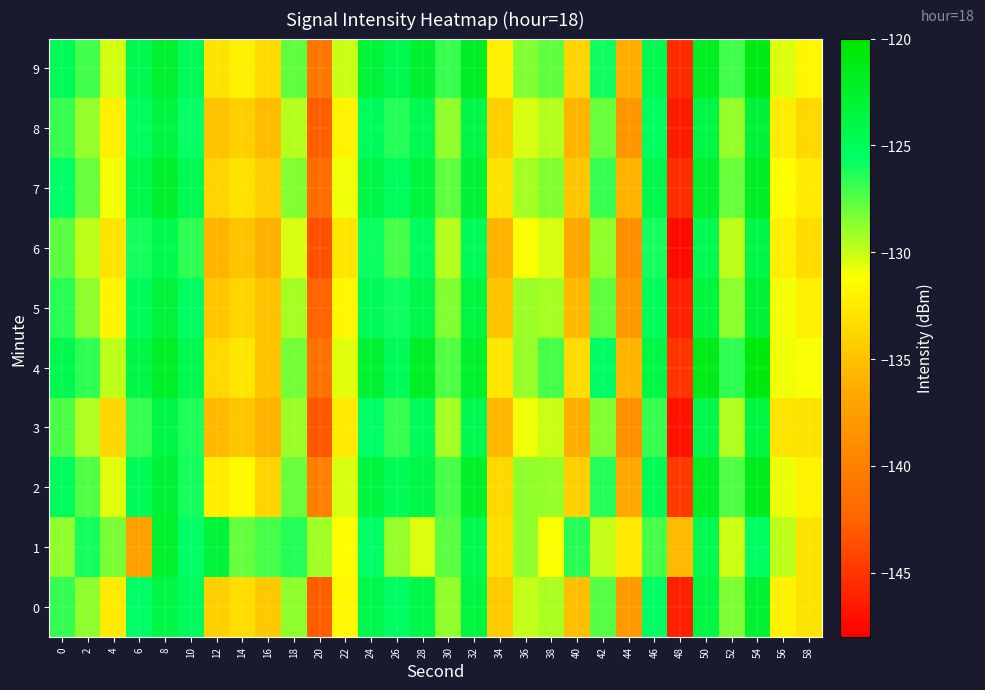

What is the difference between the highest and lowest values at 20?

14.4